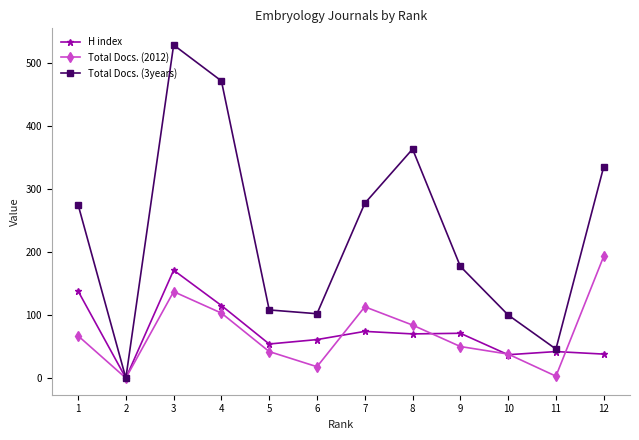

Which series has the widest spread of values?

Total Docs. (3years)